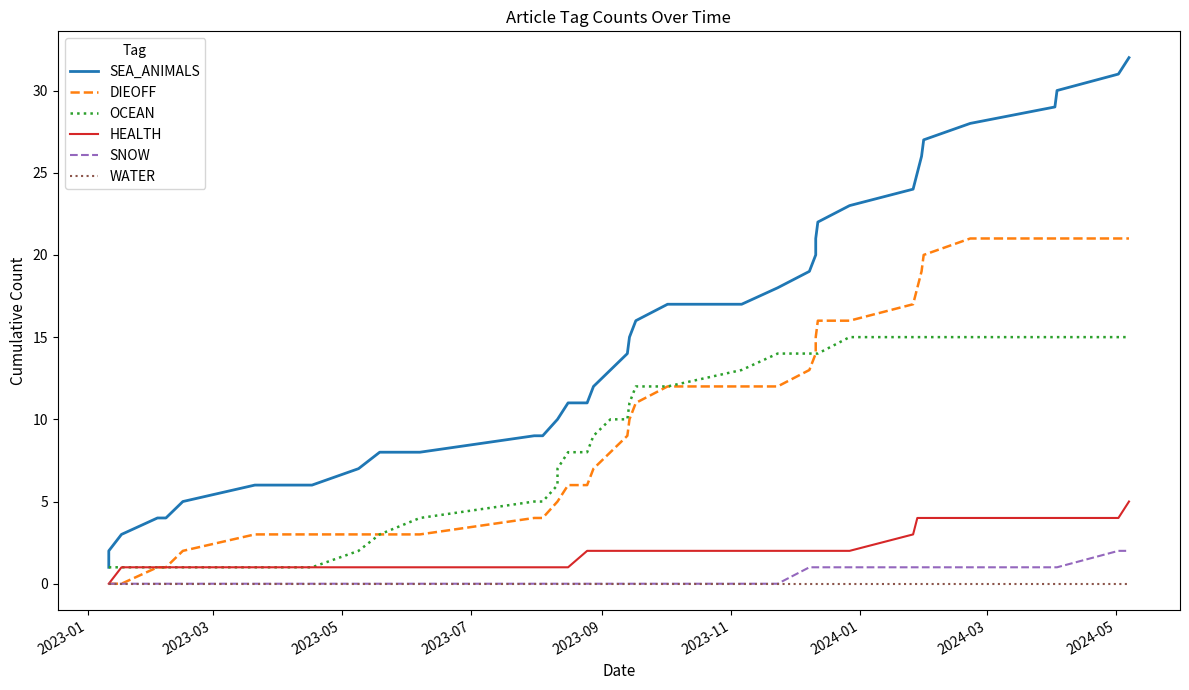

How many categories are shown in the chart?

39